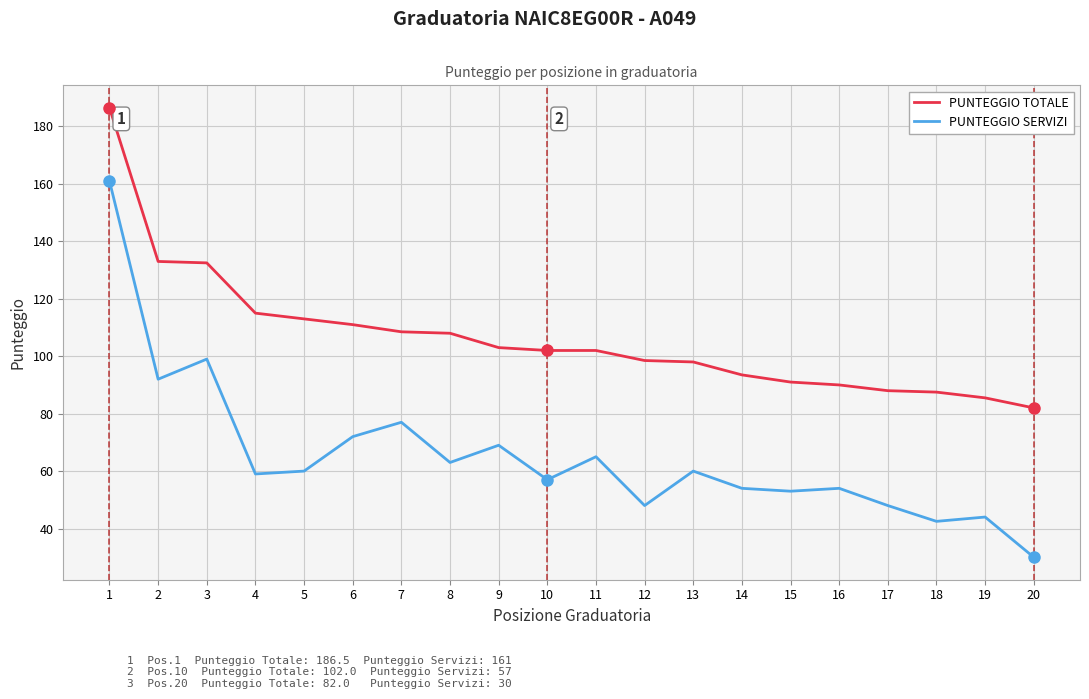

The PUNTEGGIO SERVIZI series shows 42.5 at 18. True or false?

True